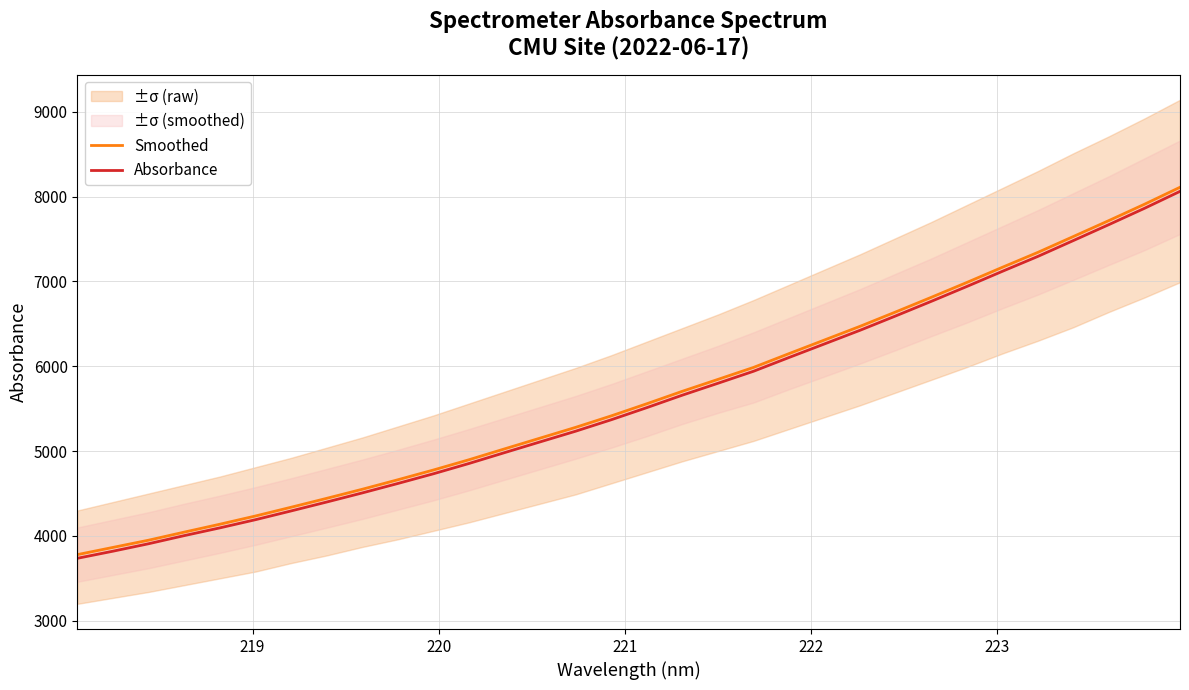

What is the highest value of the Smoothed series?

8109.0